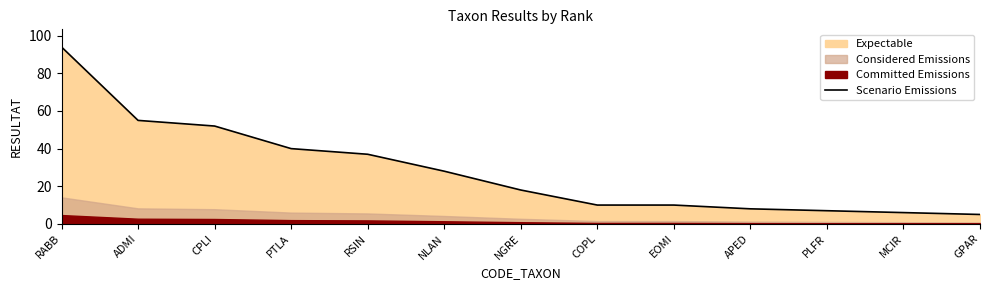

Which category has the lowest value across all series?

GPAR